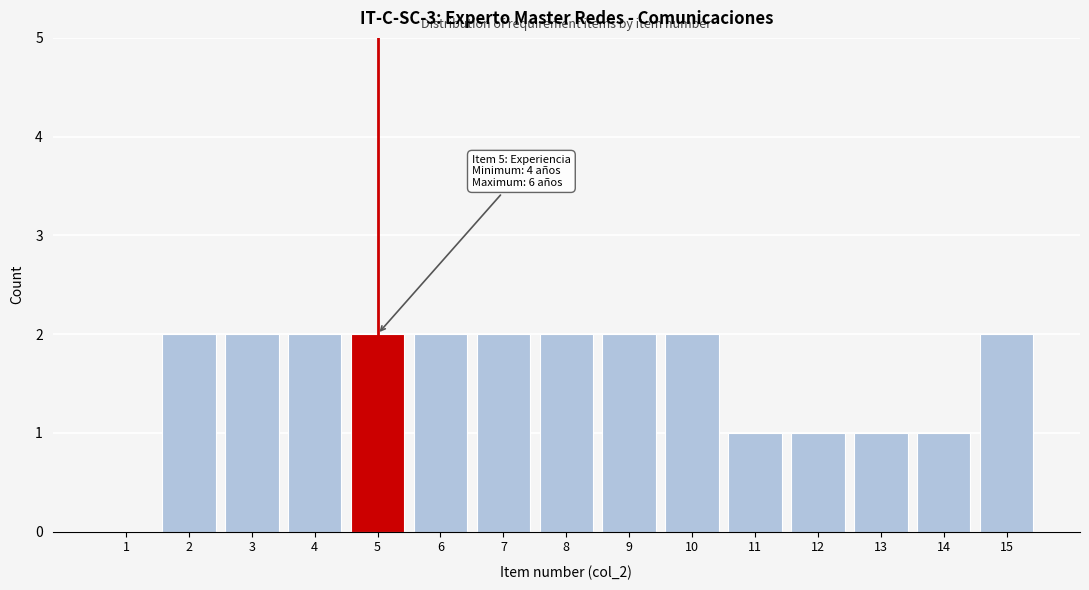

Reading left to right, transcribe all the data shown in this chart.

1=0	2=2	3=2	4=2	5=2	6=2	7=2	8=2	9=2	10=2	11=1	12=1	13=1	14=1	15=2